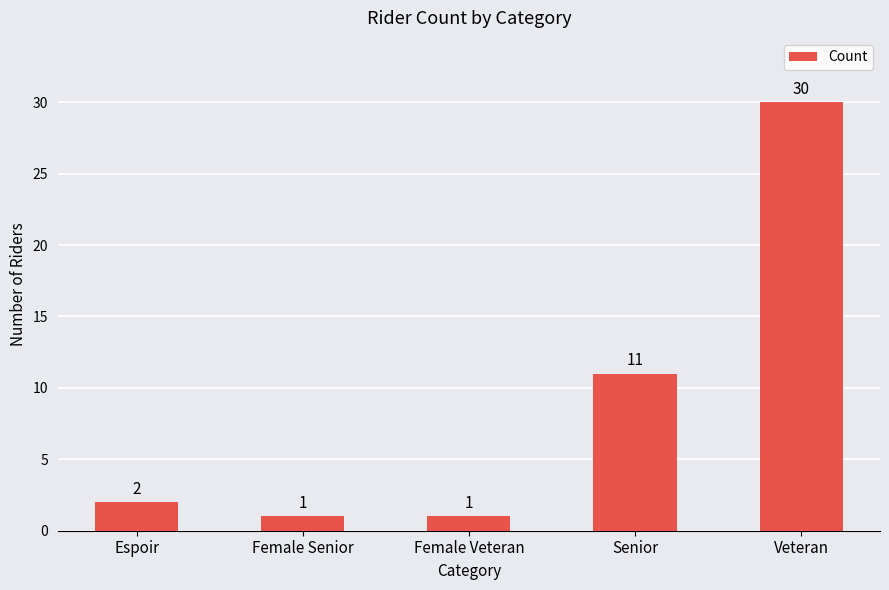

Does the chart contain stacked bars?

No